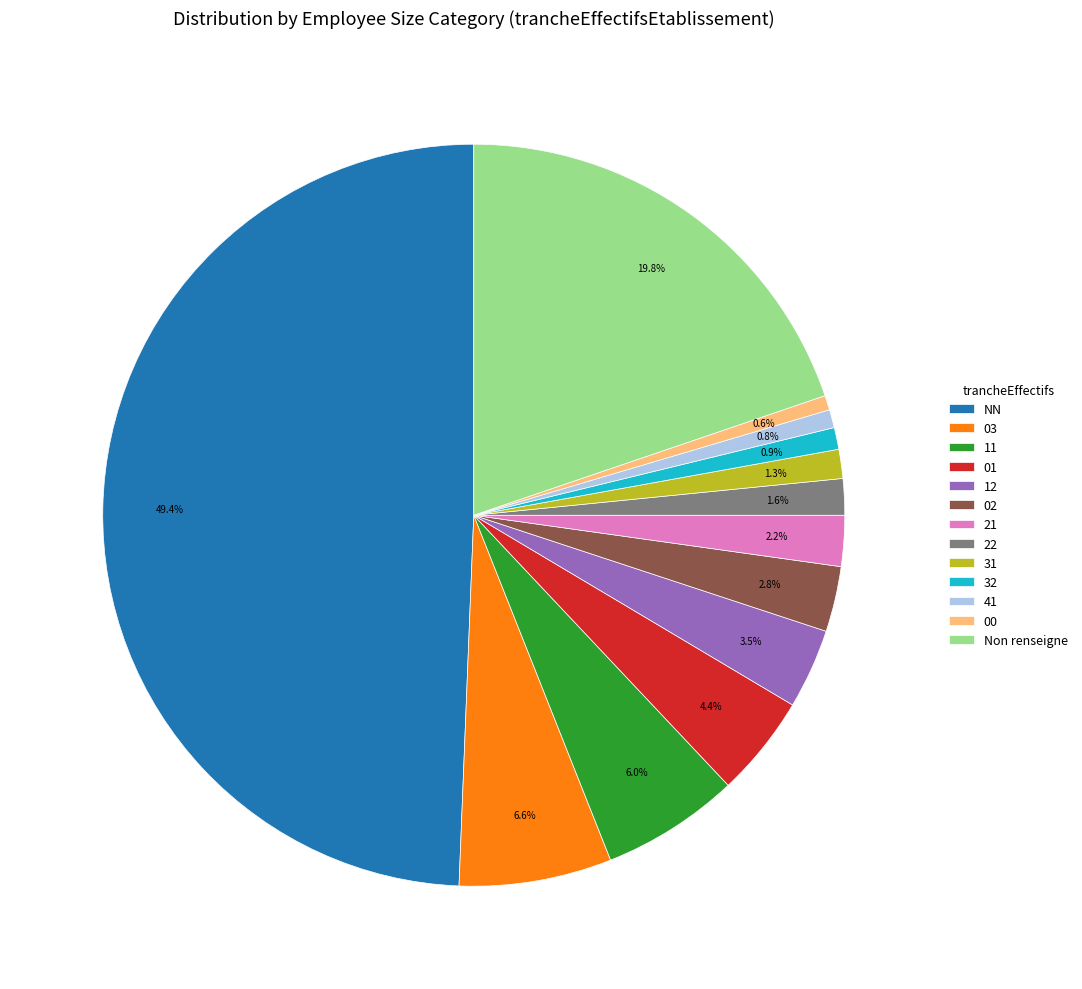

Does 03 represent more than half of the total?

No